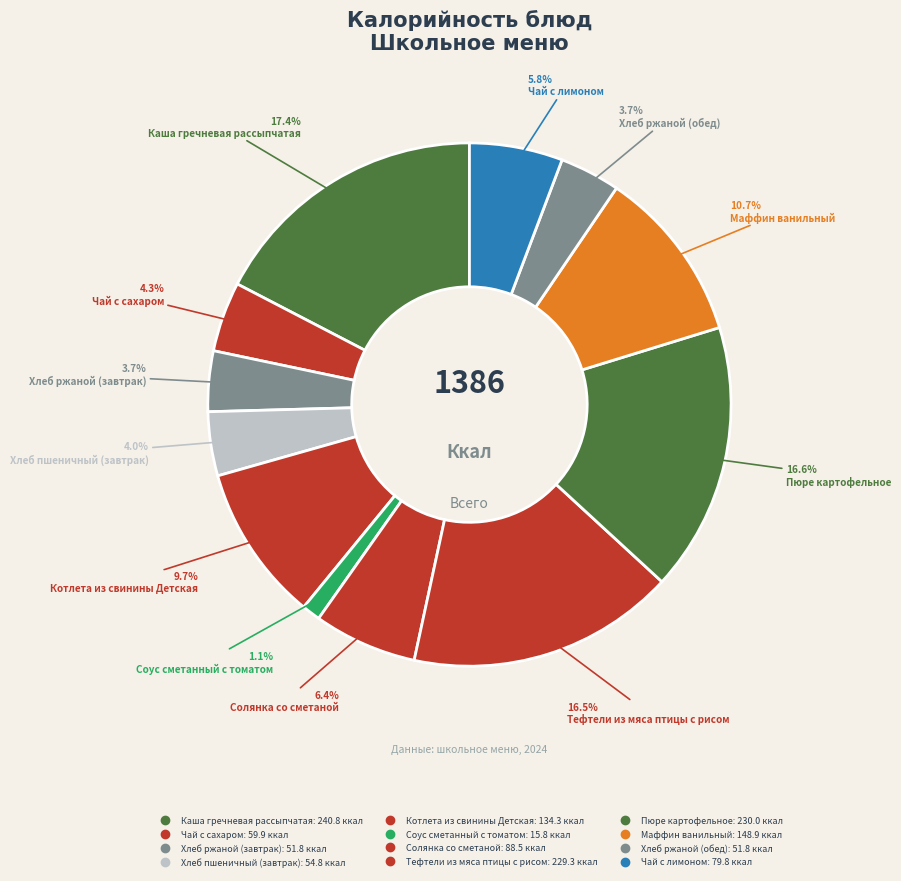

How many slices are in this pie chart?

12